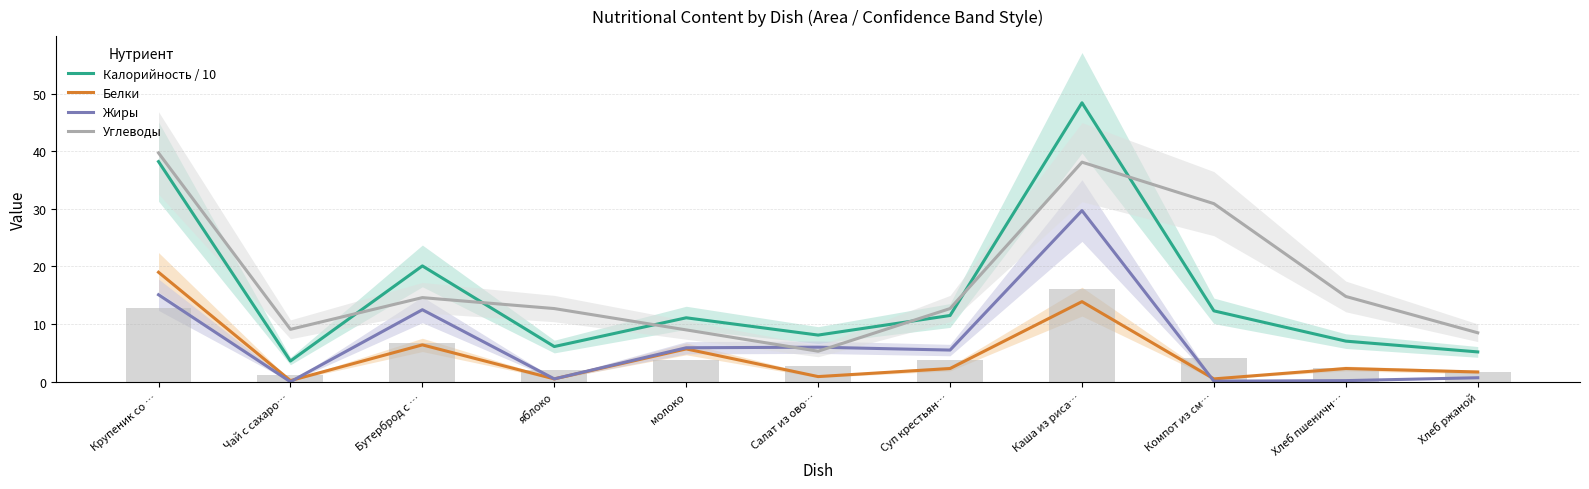

What is the maximum value for Белки?

19.0